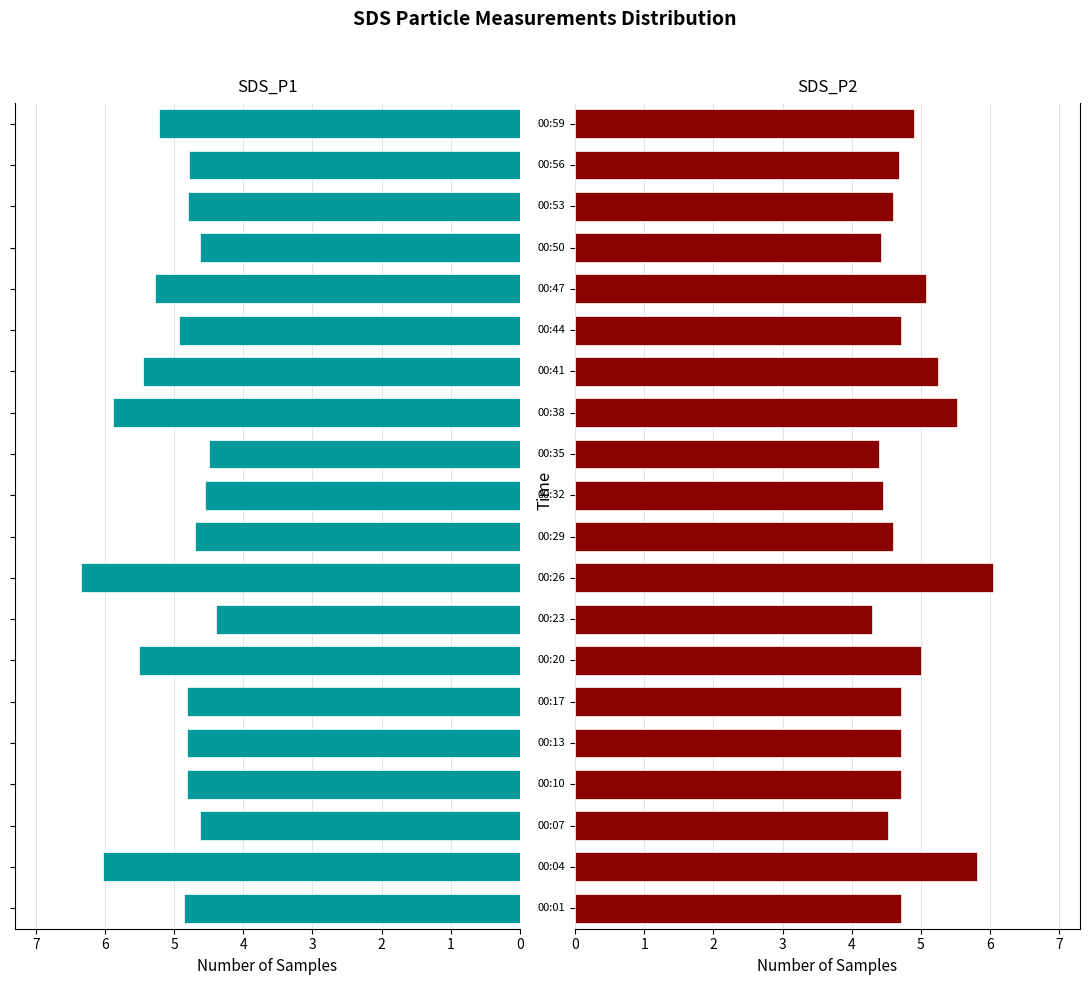

Between 4 and 9, which is larger?

4